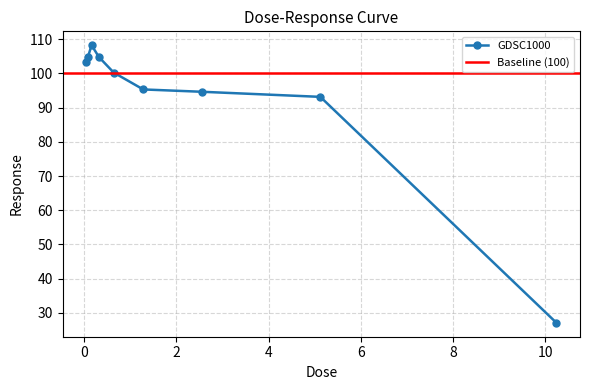

What is the approximate value at 0.64?

100.2